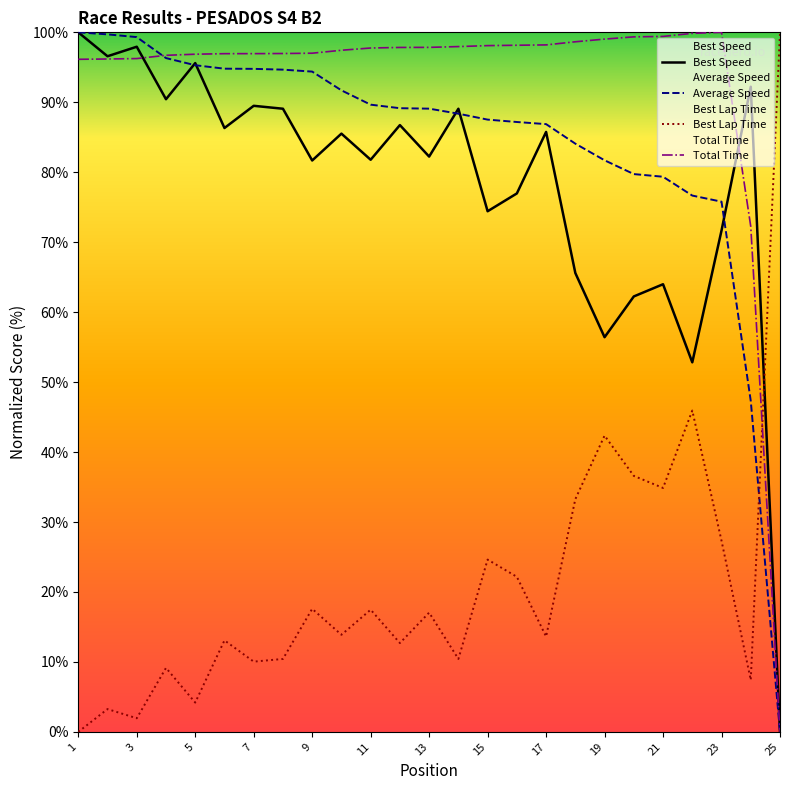

How many intersections are there between Total Time and Best Lap Time?

1